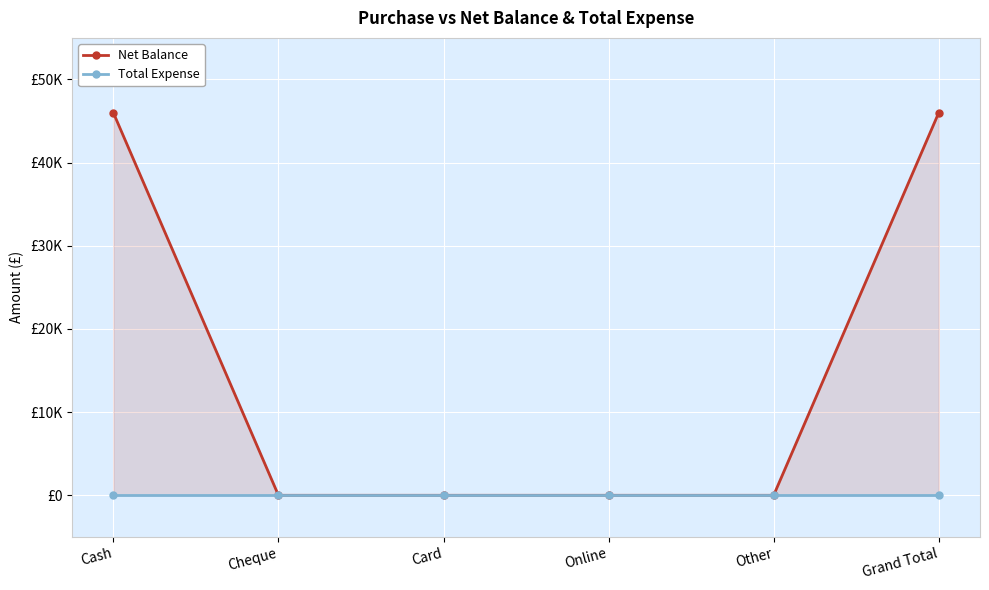

True or false: Net Balance has more than 1 points higher than both neighbors.

False